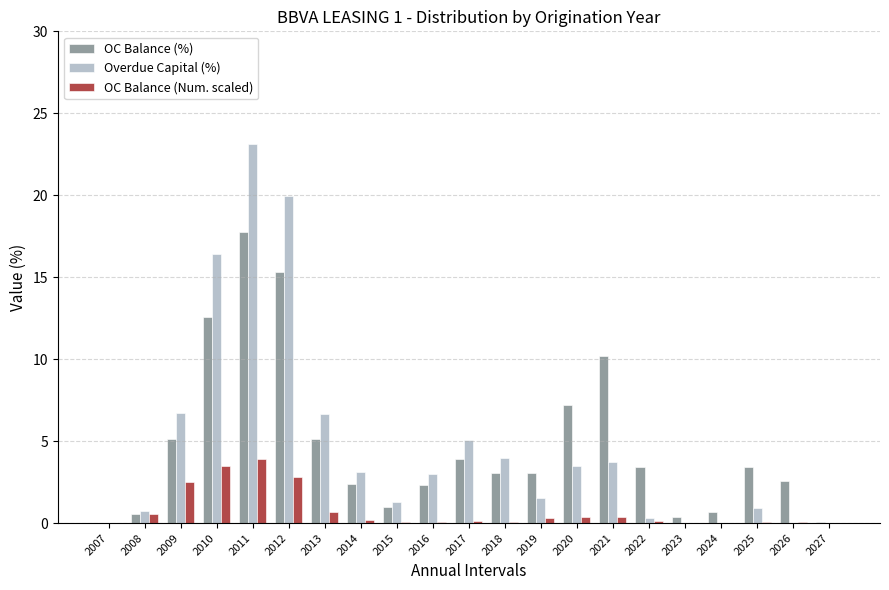

Is the value of OC Balance (%) at 2020 greater than the value of OC Balance (Num. scaled) at 2010?

Yes